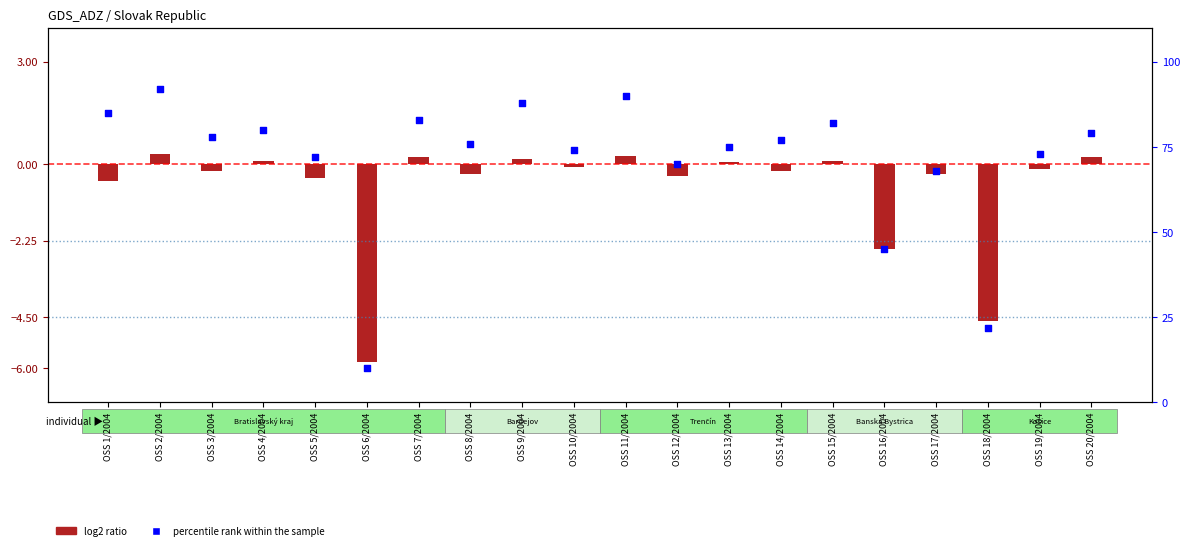

Between OSS 19/2004 and OSS 17/2004, which is larger?

OSS 19/2004